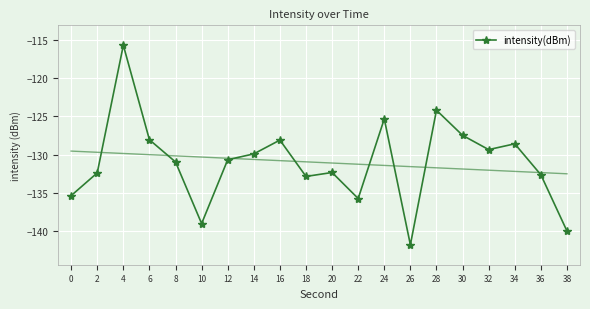

Rank the categories by value from lowest to highest.

26, 38, 10, 22, 0, 18, 36, 2, 20, 8, 12, 14, 32, 34, 16, 6, 30, 24, 28, 4